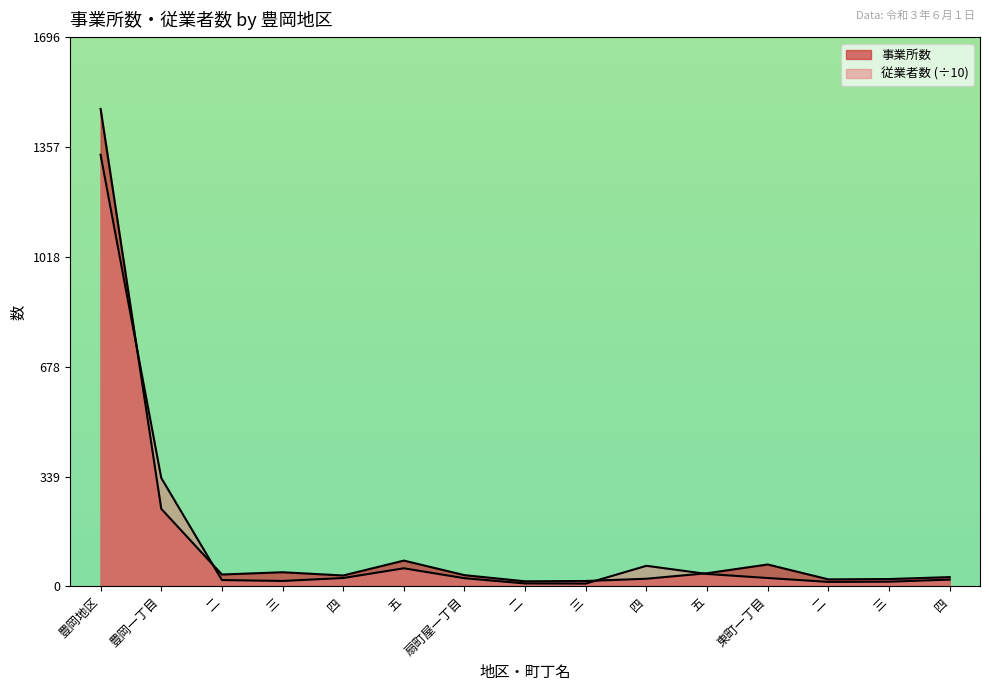

What is the label of the 3rd point from the left?

二